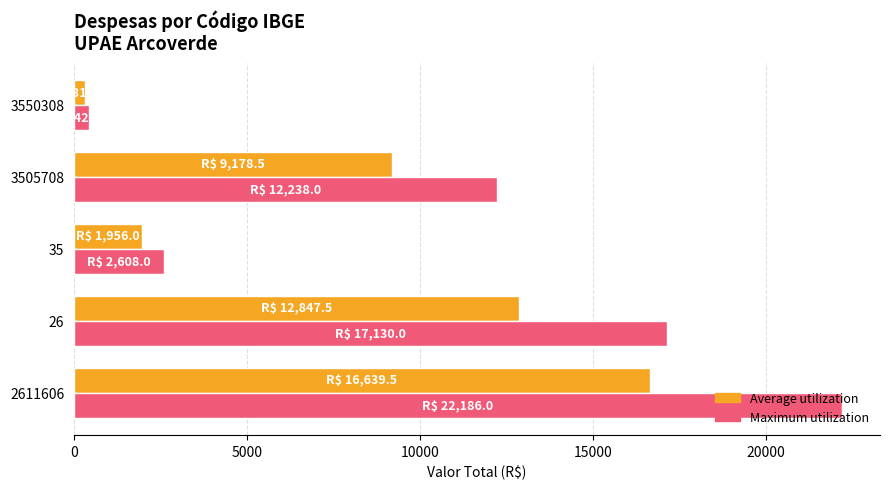

What are all the series names shown in the legend?

Average utilization, Maximum utilization